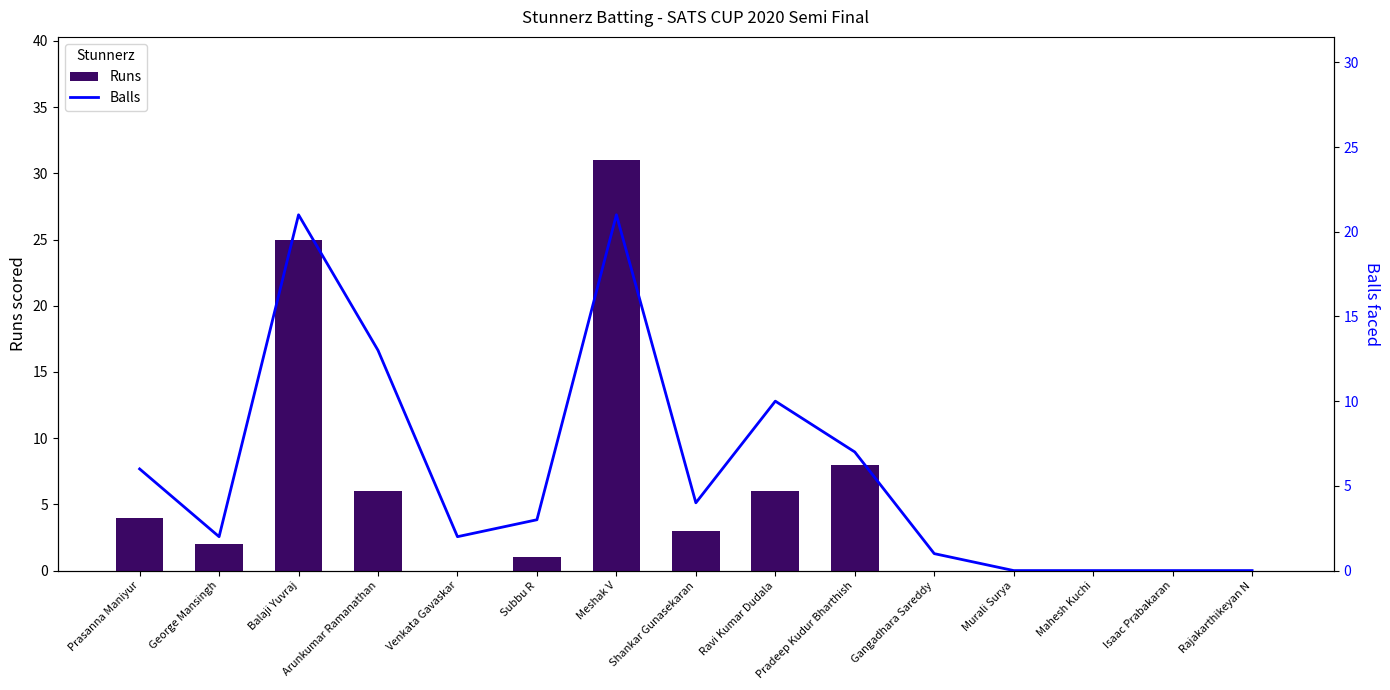

Rank the series at Balaji Yuvraj from lowest to highest value.

Balls, Runs